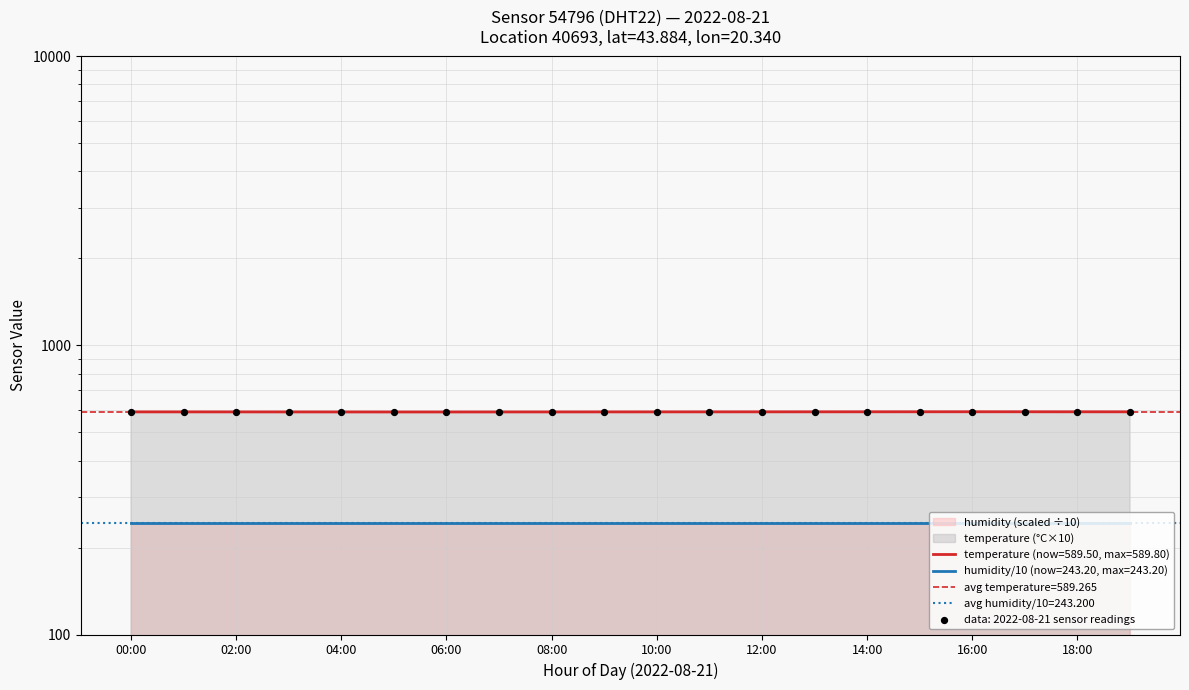

What is the change in value from 7 to 19?

+0.6